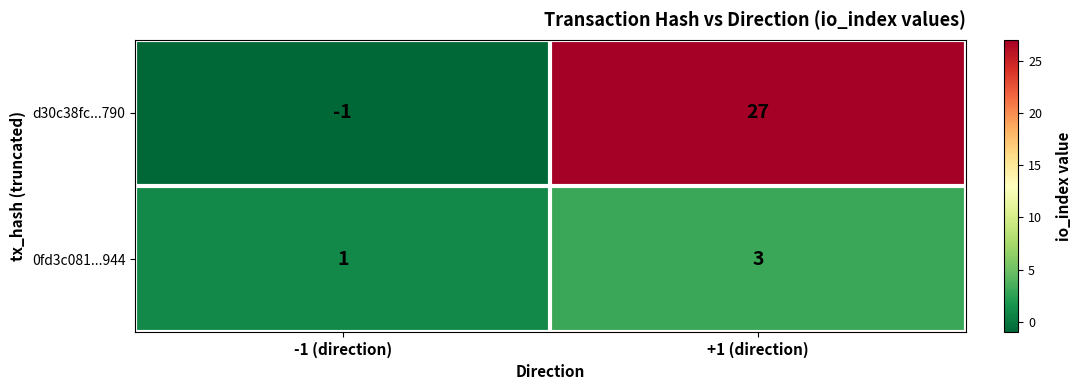

What is the difference between the maximum and minimum values in the d30c38fc...790 series?

28